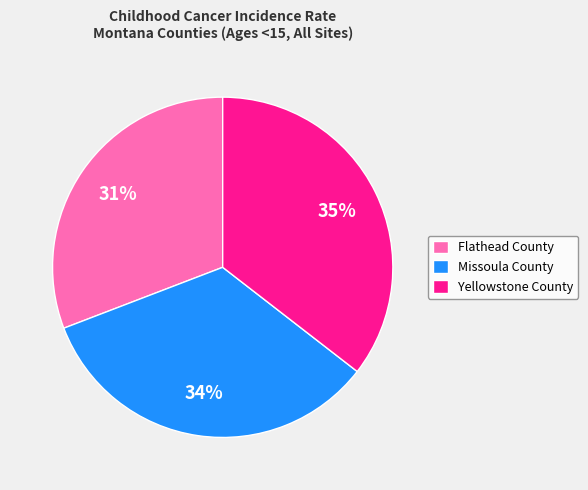

Do Missoula County and Flathead County together represent more than half of the pie?

Yes